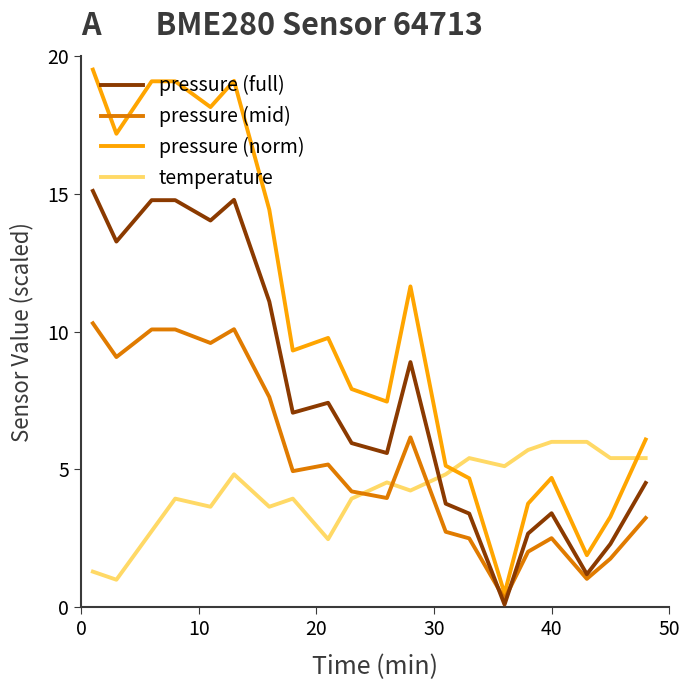

Which series has the largest total across all categories?

pressure (norm)